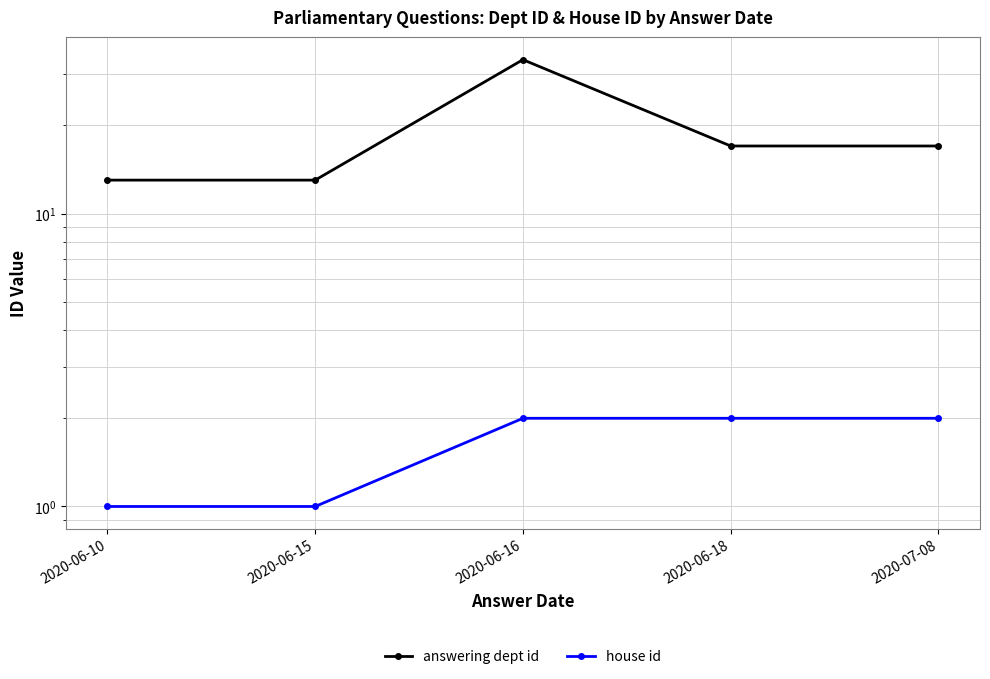

How many series are shown in this chart?

2